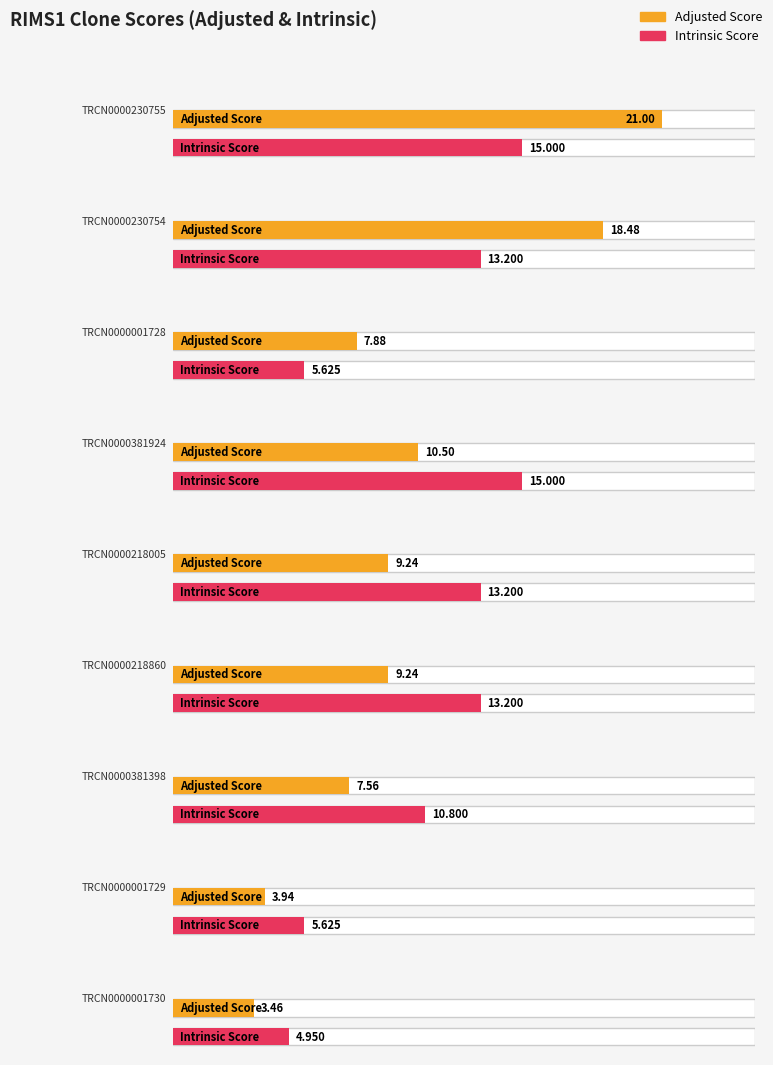

At which category is the sum across all series the highest?

TRCN0000230755